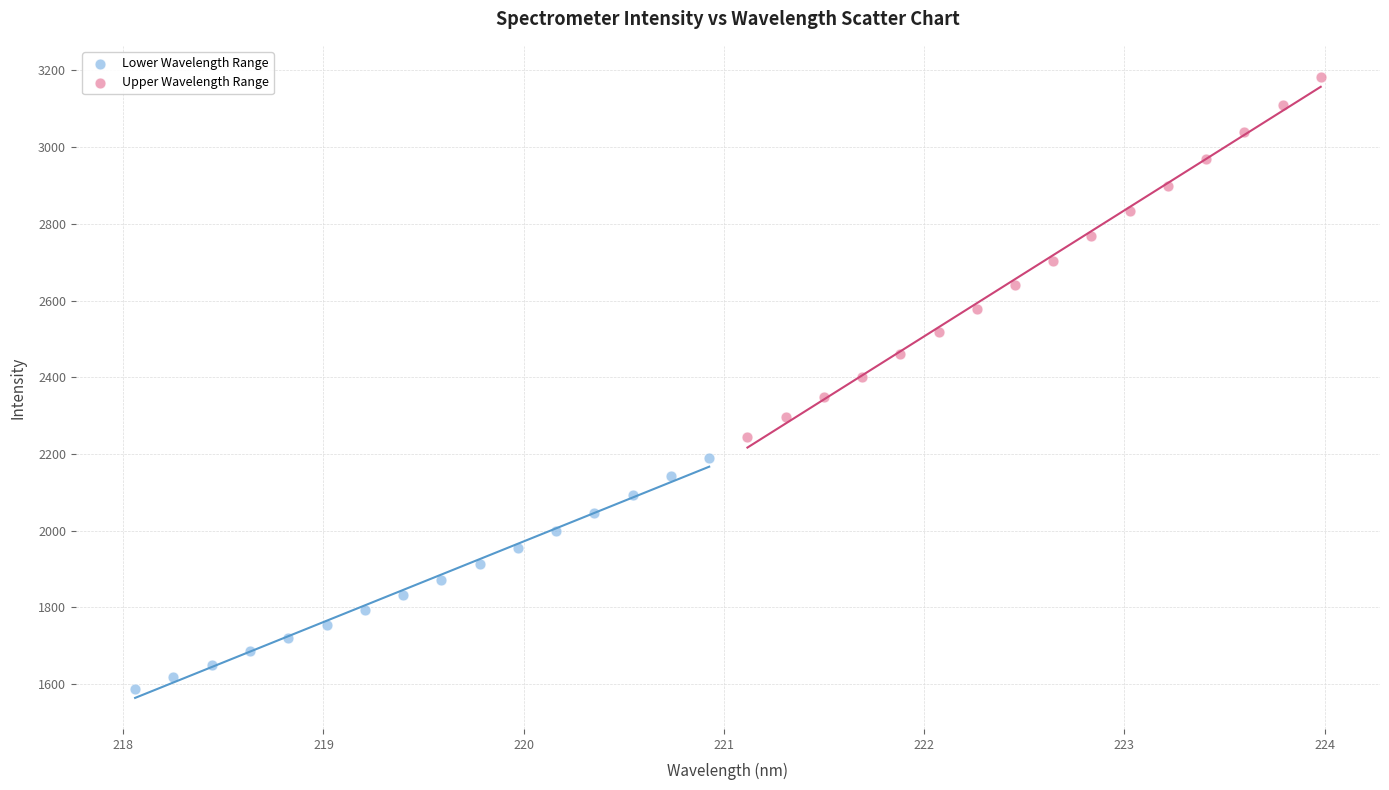

What are all the series names shown in the legend?

Lower Wavelength Range, Upper Wavelength Range